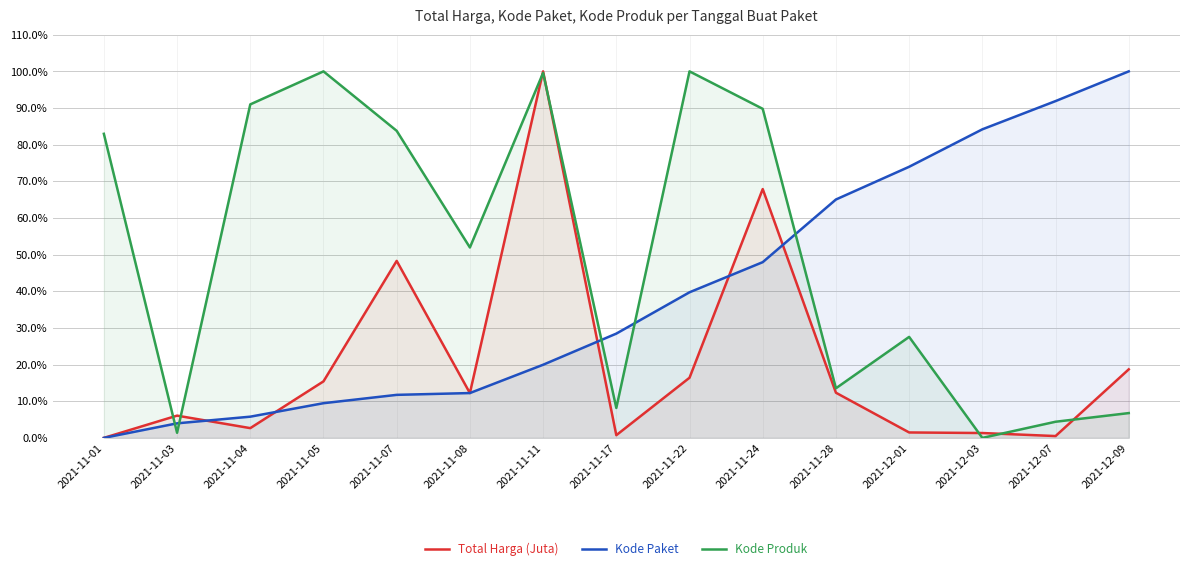

What is the label of the 14th point from the left?

2021-12-07